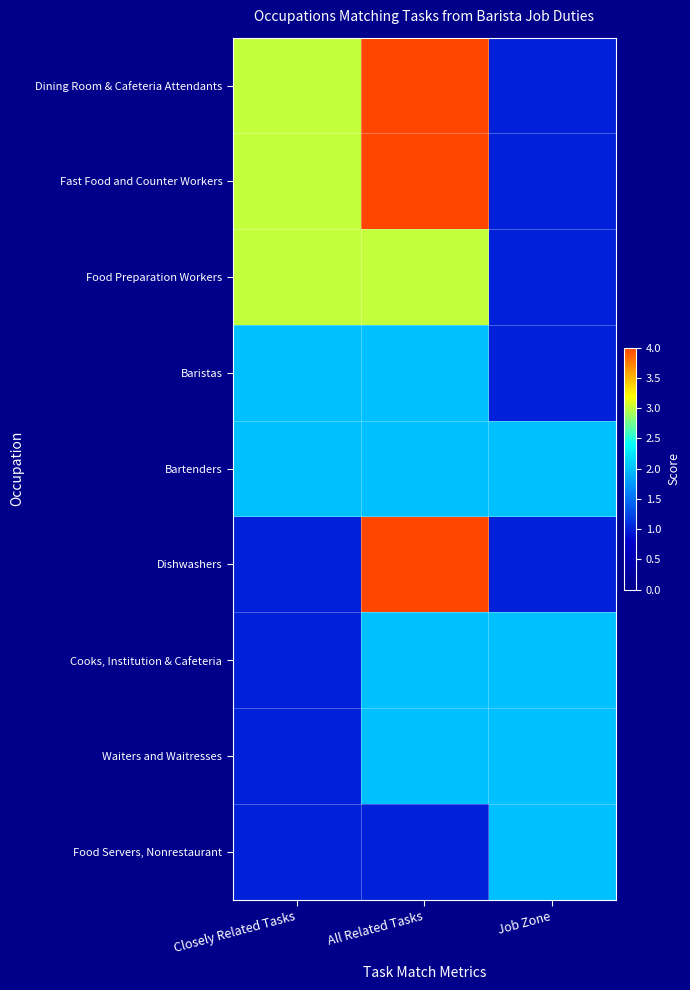

Which series has the largest total across all categories?

Dining Room & Cafeteria Attendants